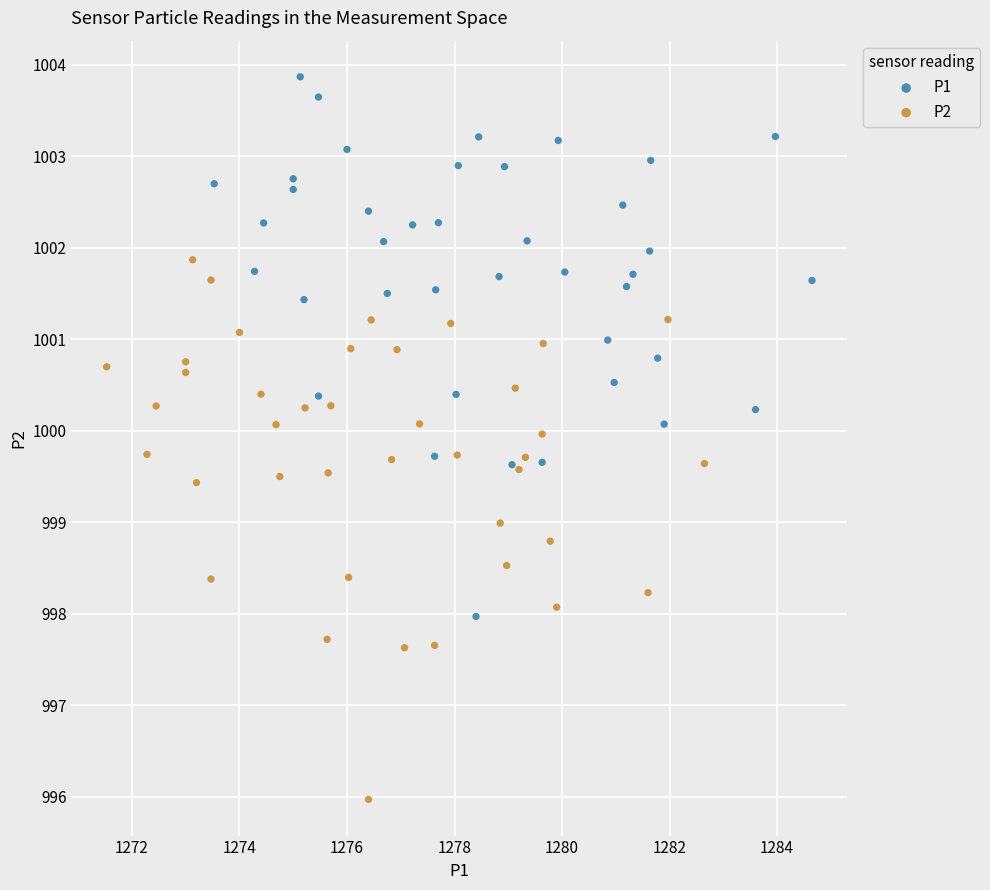

Which series reaches the minimum Y coordinate?

P2